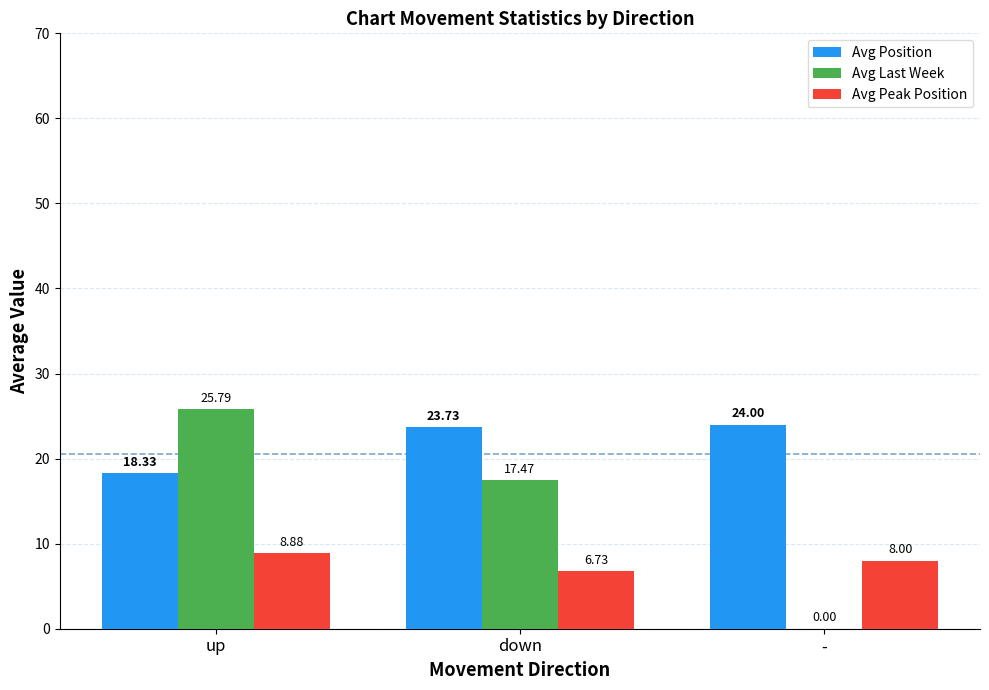

Which series changed the most between up and down?

Avg Last Week